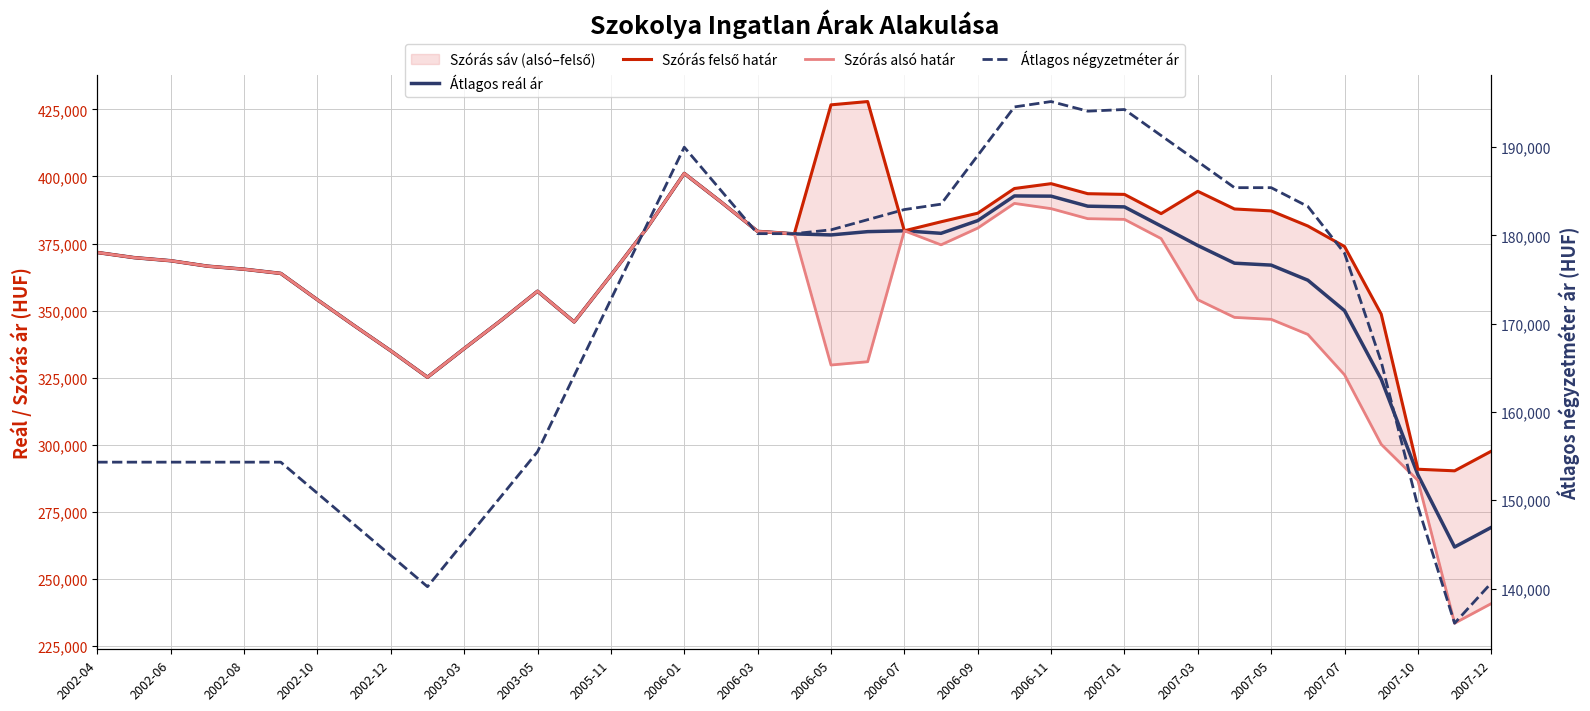

What is the sum of all Szórás alsó határ values?

13739319